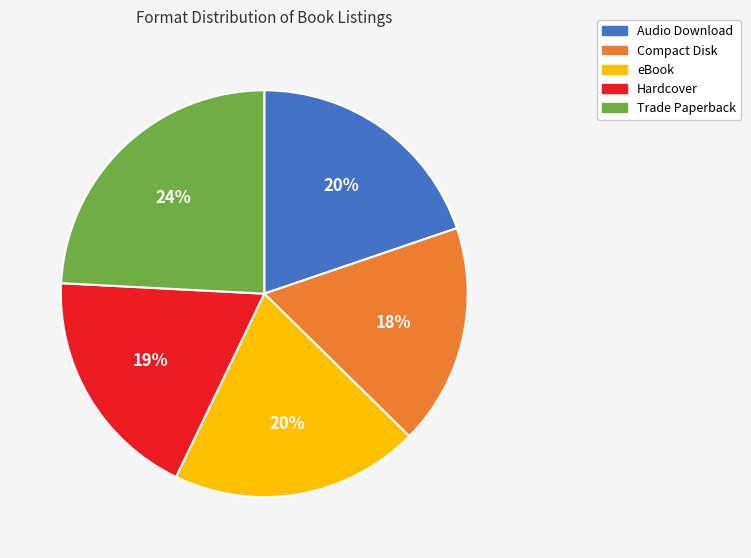

To the nearest percent, what is the combined percentage of eBook and Trade Paperback?

44%